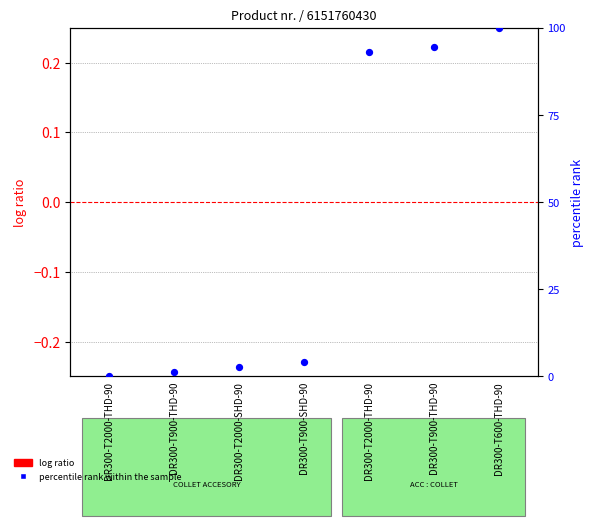

Which series has the widest spread of Y values?

percentile rank within the sample